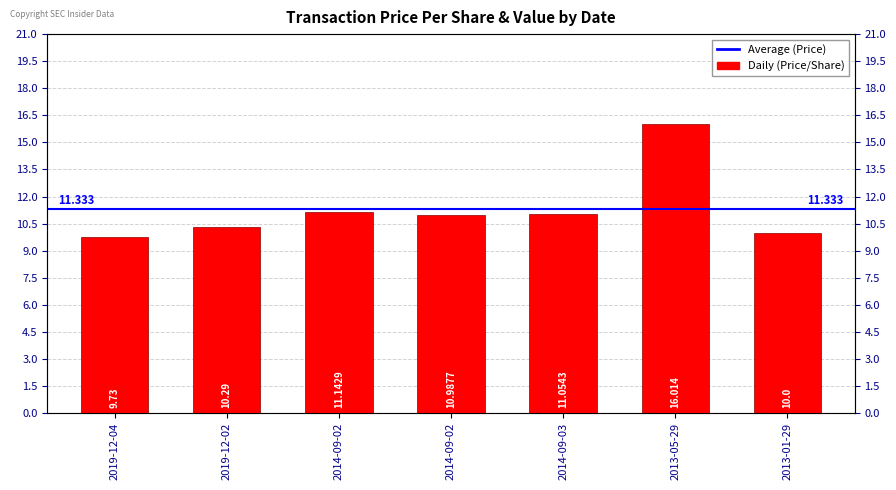

At which category does the chart reach its minimum across all series?

2019-12-04